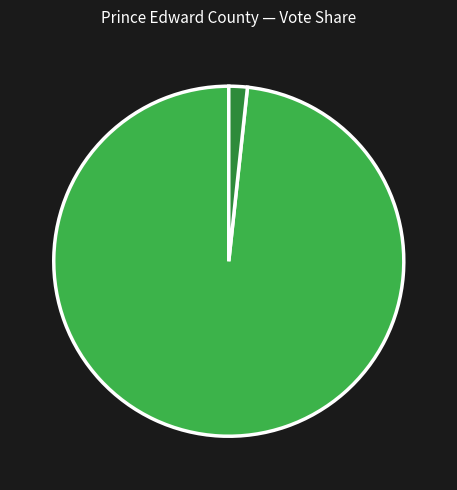

Does any single category account for the majority?

Yes